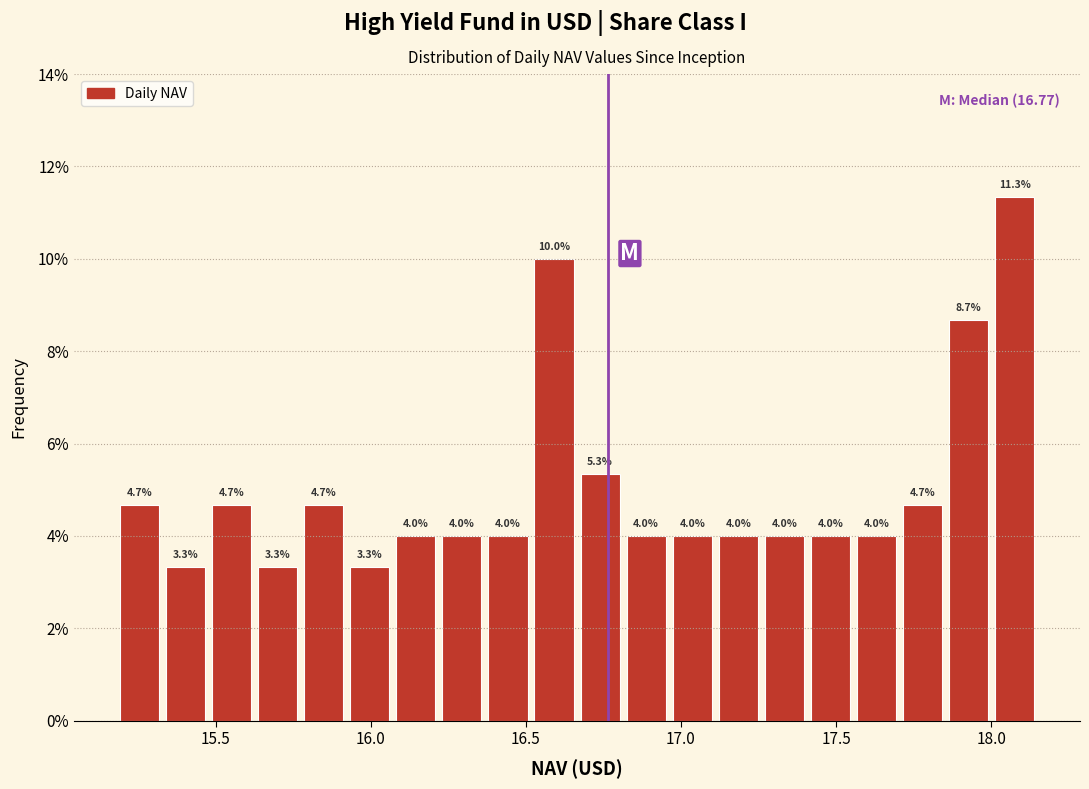

Around what value on the x-axis is the tallest bar? Give the approximate position of its centre, as read against the axis.

18.10